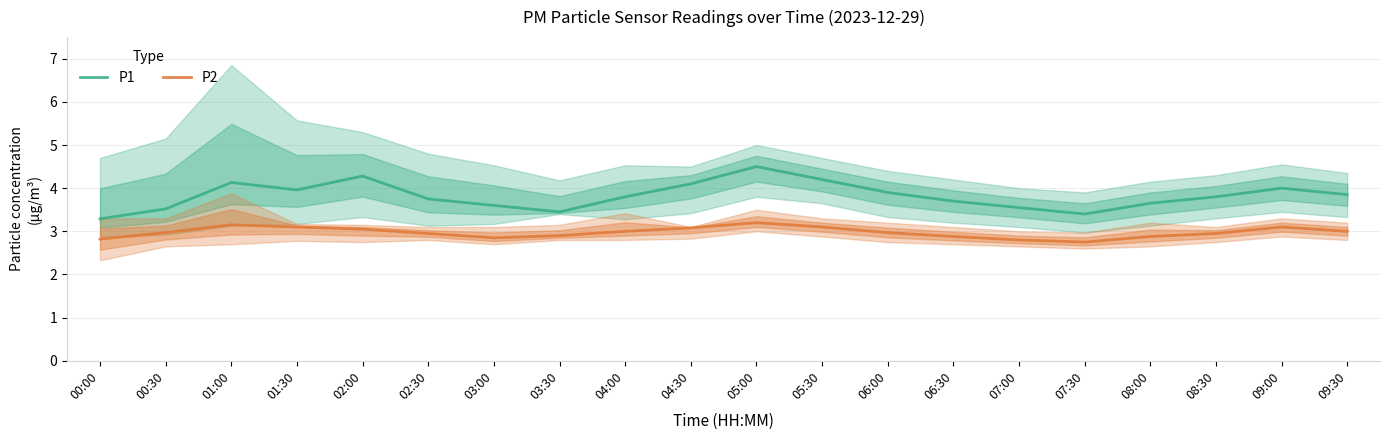

At how many categories does at least one series exceed 4?

5